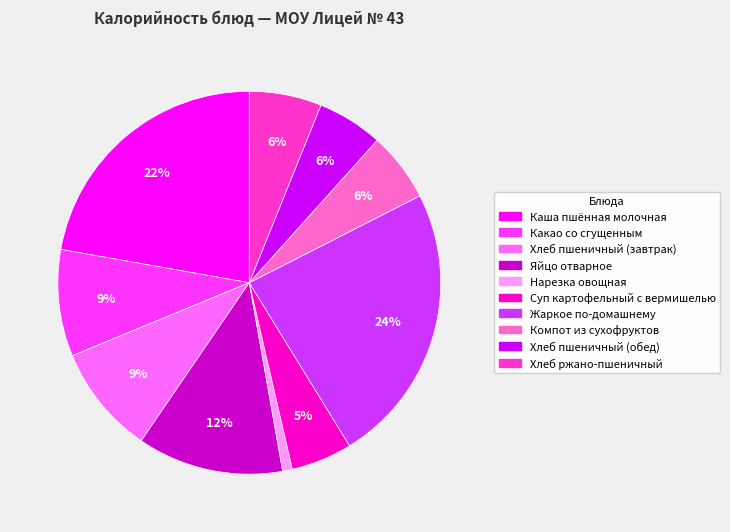

Does Каша пшённая молочная account for over 50% of the chart?

No